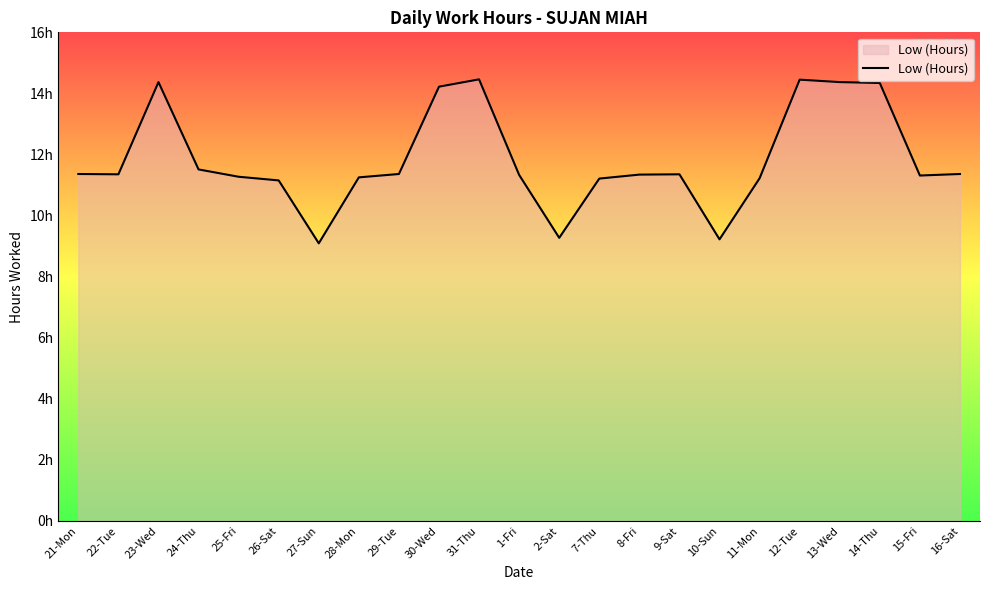

At which category does the chart reach its minimum across all series?

27-Sun